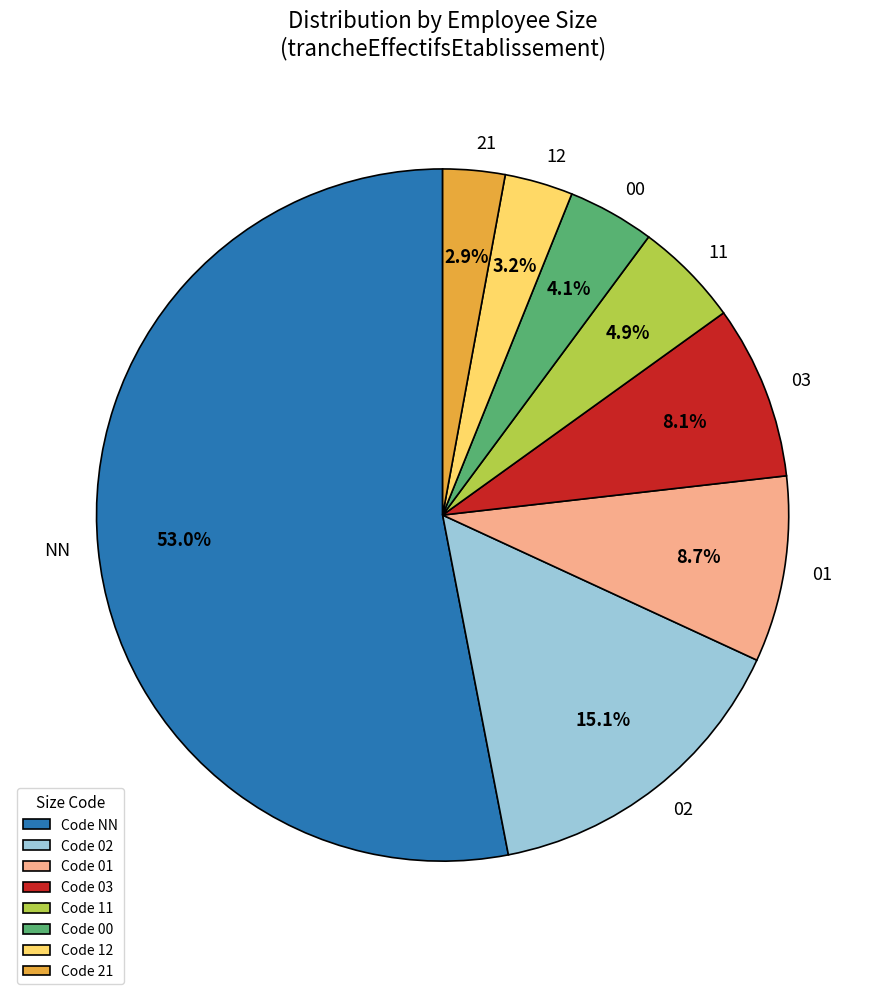

To the nearest percent, what percentage of the pie is 21?

3%